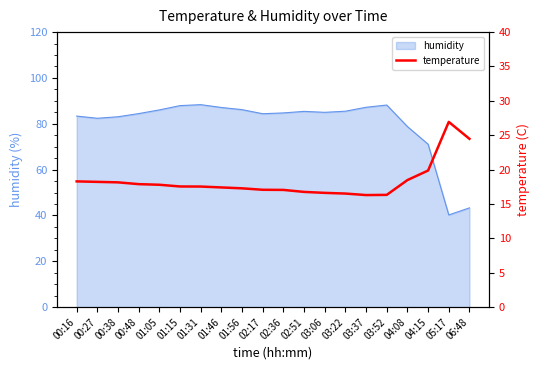

Rank the categories by value from highest to lowest.

05:17, 06:48, 04:15, 04:08, 00:16, 00:27, 00:38, 00:48, 01:05, 01:15, 01:31, 01:46, 01:56, 02:17, 02:36, 02:51, 03:06, 03:22, 03:52, 03:37